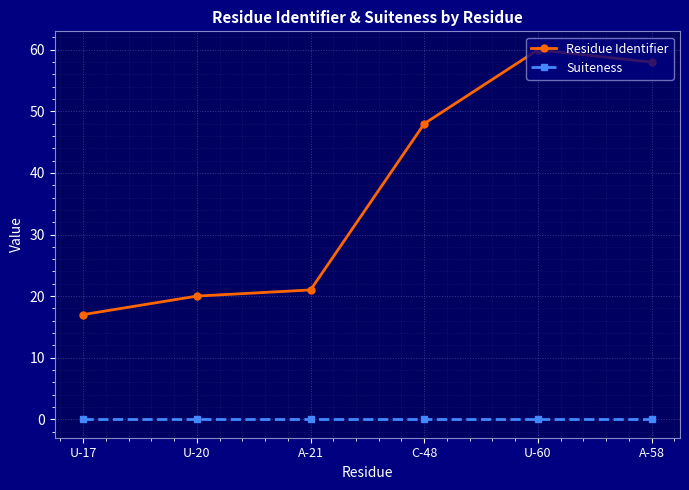

True or false: Residue Identifier and Suiteness intersect in this chart.

False